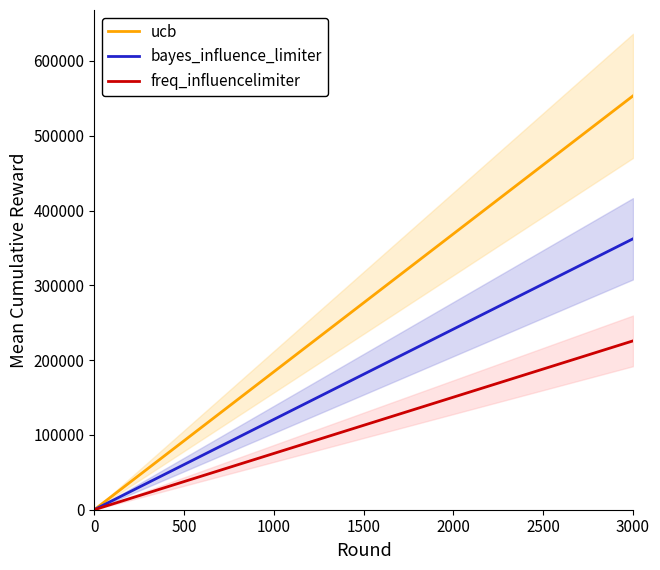

True or false: bayes_influence_limiter and ucb intersect in this chart.

False